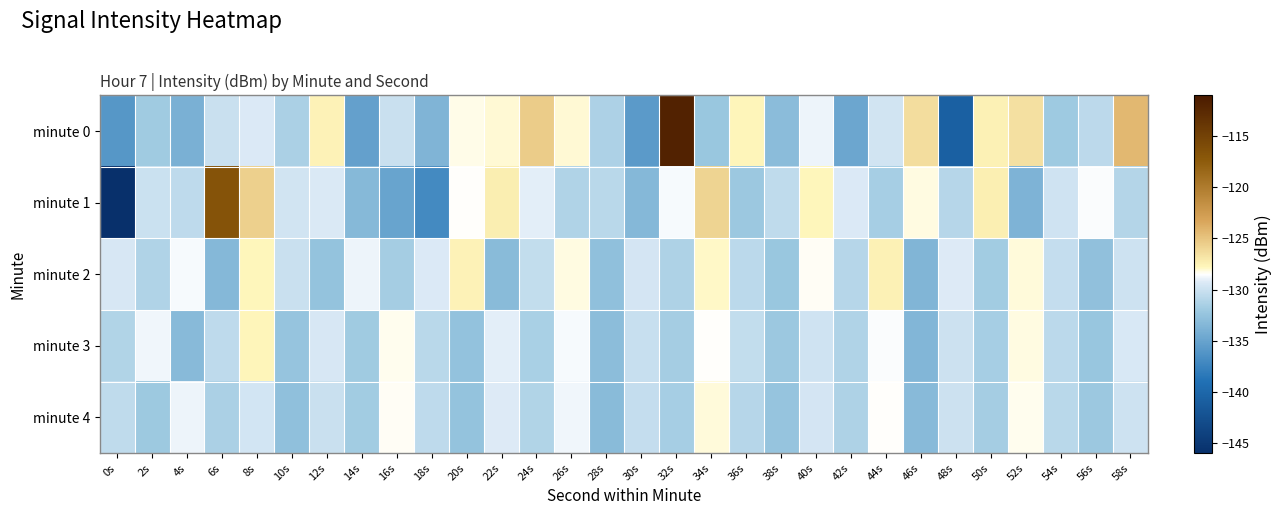

Which series has the widest spread of values?

minute 1